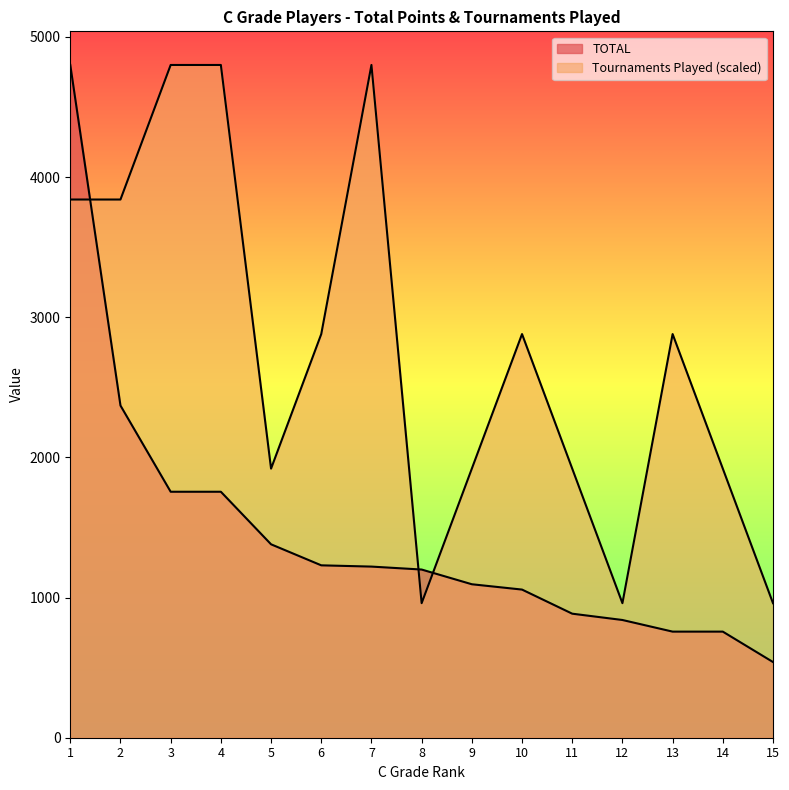

Rank the series at 11 from highest to lowest value.

Tournaments Played, TOTAL